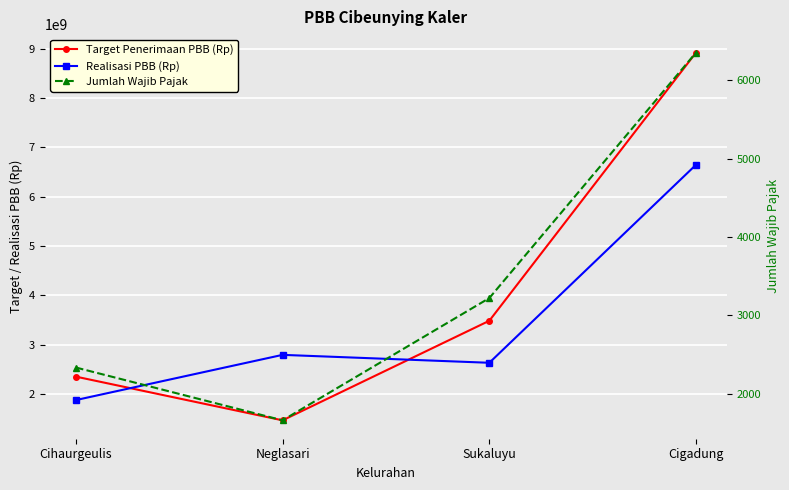

At how many categories does at least one series exceed 8494470660?

1